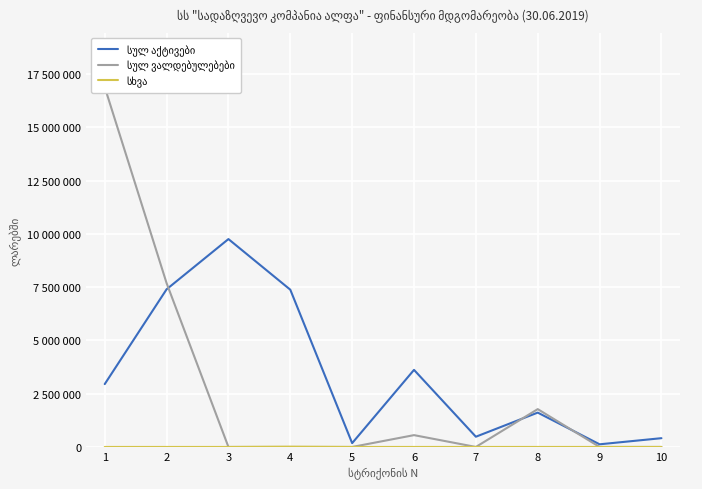

Is it true that სხვა equals 5591.5 at 8?

False